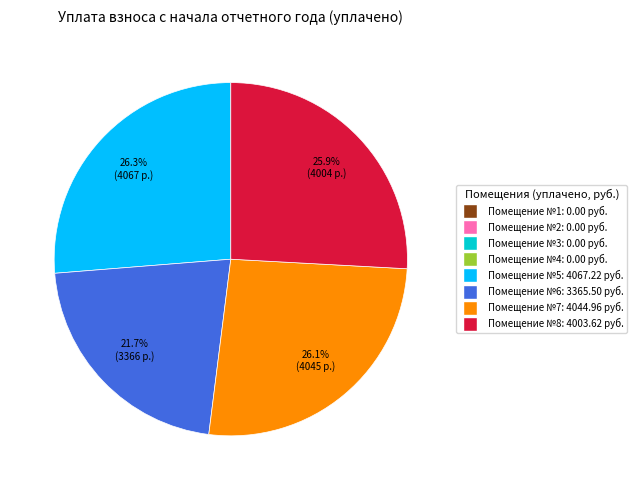

Is there any slice that represents more than half of the pie?

No